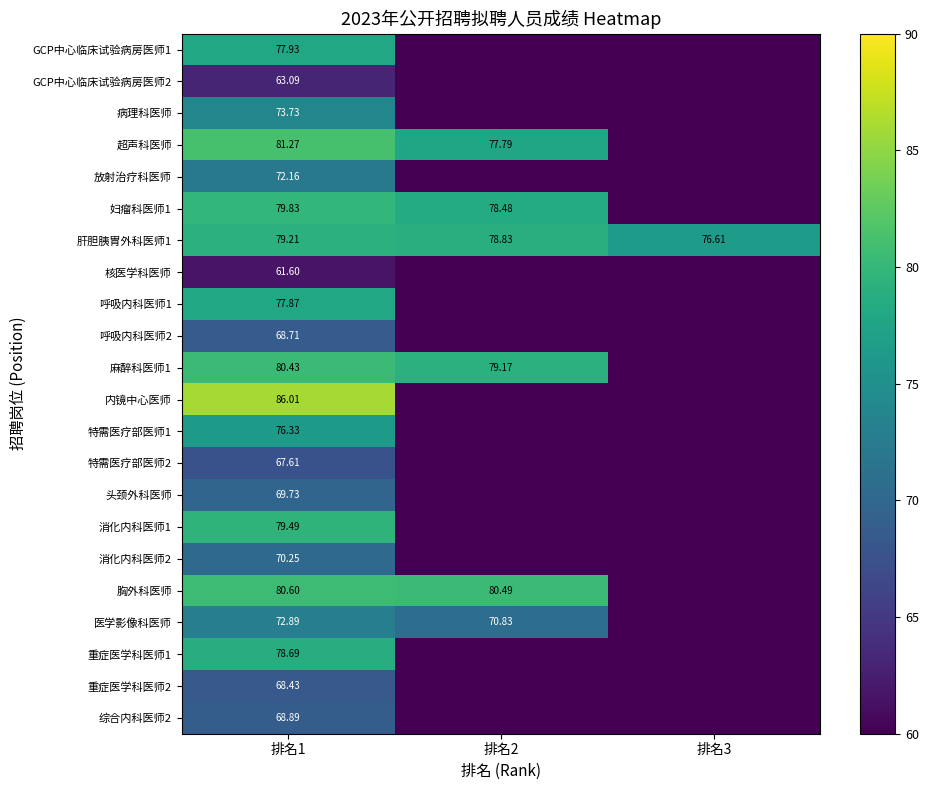

Which category has the lowest value in the 呼吸内科医师1 series?

排名2